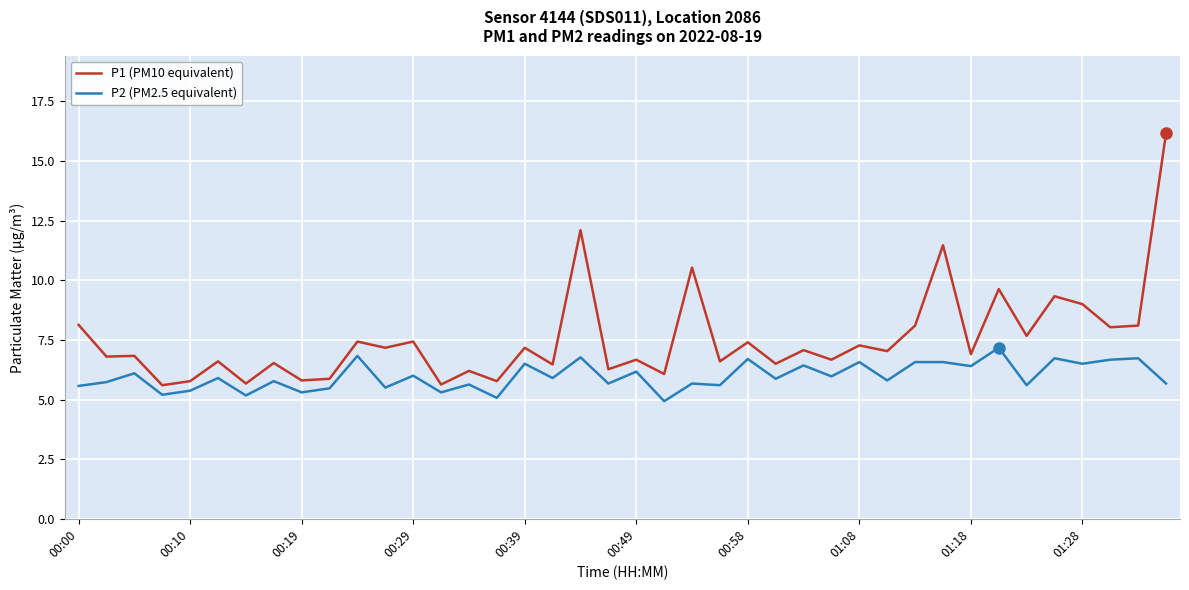

Which series has the largest range (max minus min)?

P1 (PM10 equivalent)